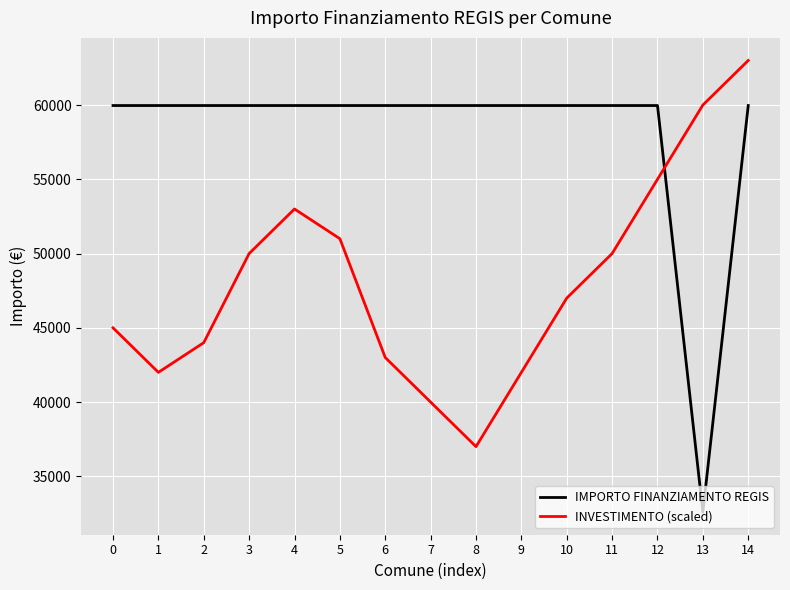

At how many categories does at least one series exceed 41880?

15